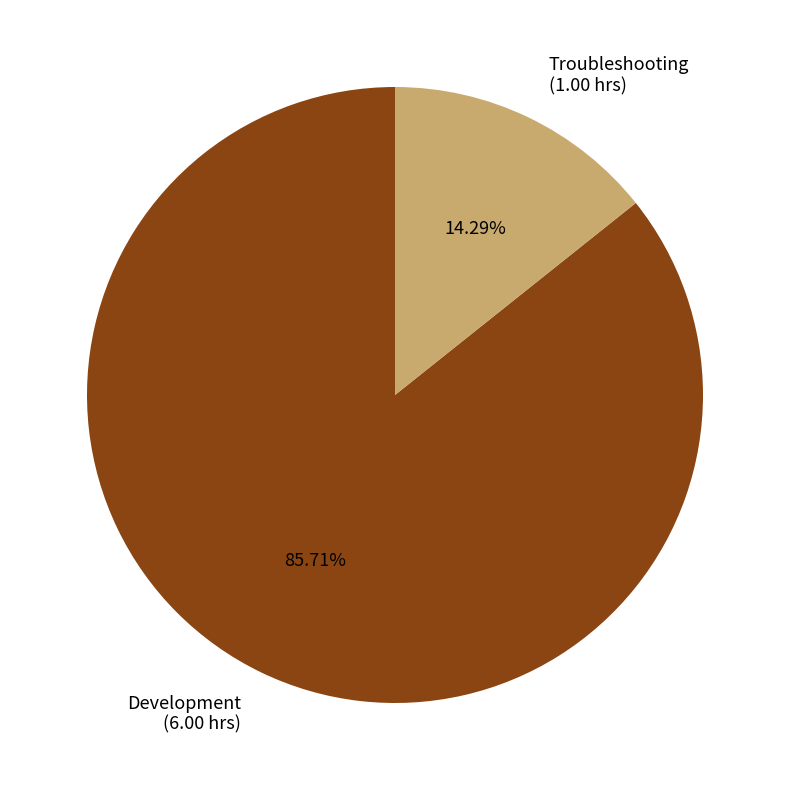

The Troubleshooting slice represents 3% of the pie. True or false?

False